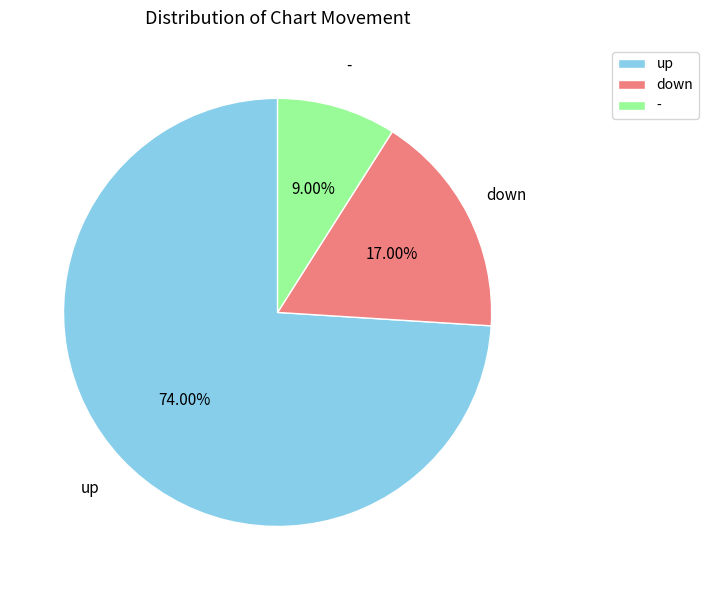

Which slice is the smallest?

-